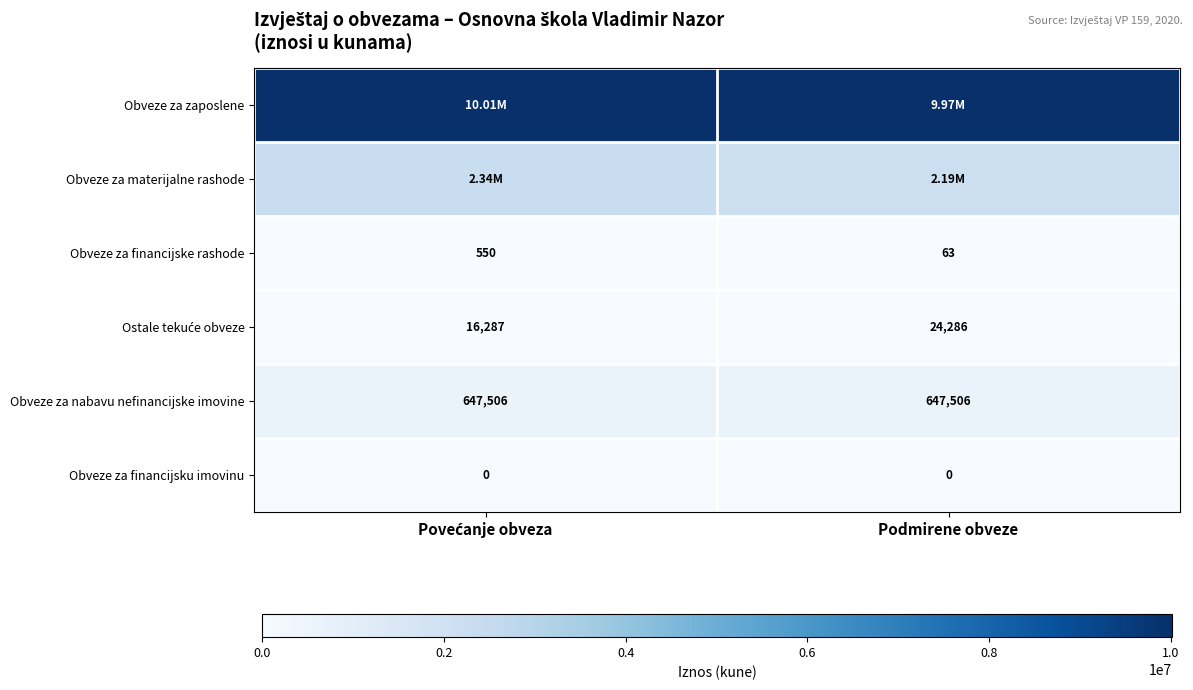

What is the sum of all Obveze za financijske rashode values?

613